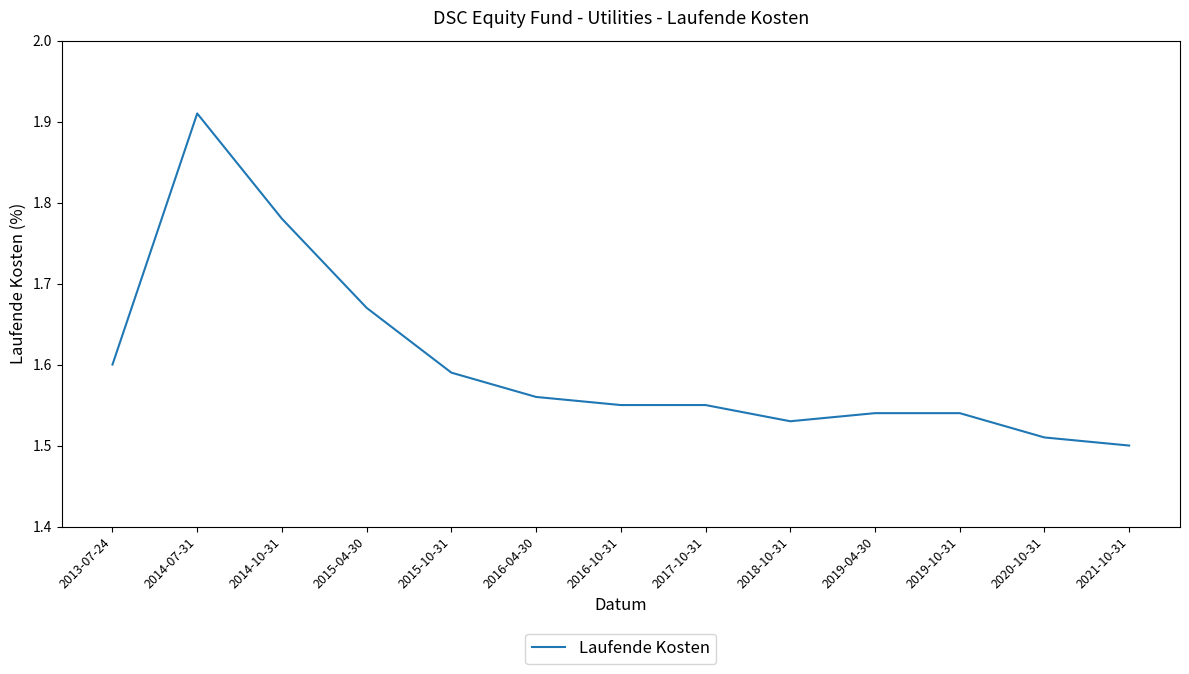

At which category does the data reach its first local peak?

2014-07-31